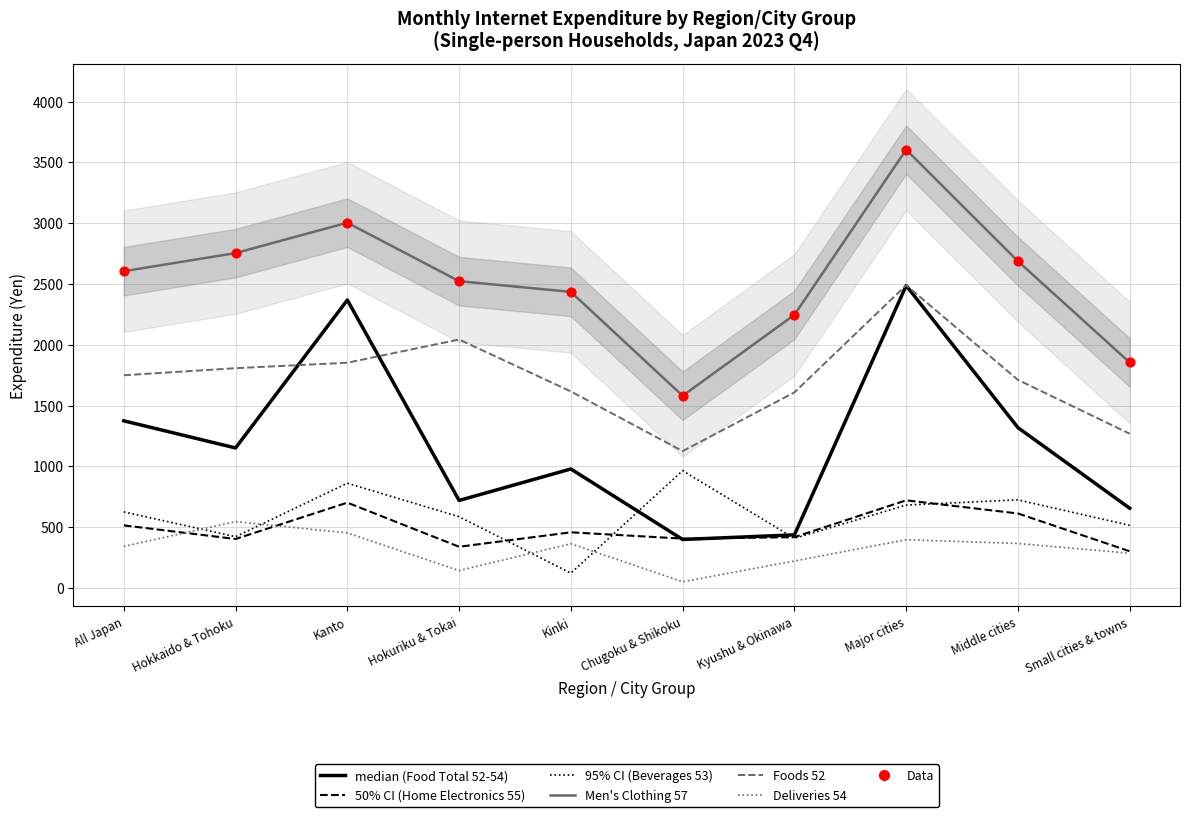

Is the value of Foods (52) at Major cities greater than the value of Food Total (52-54) at Hokuriku & Tokai?

No